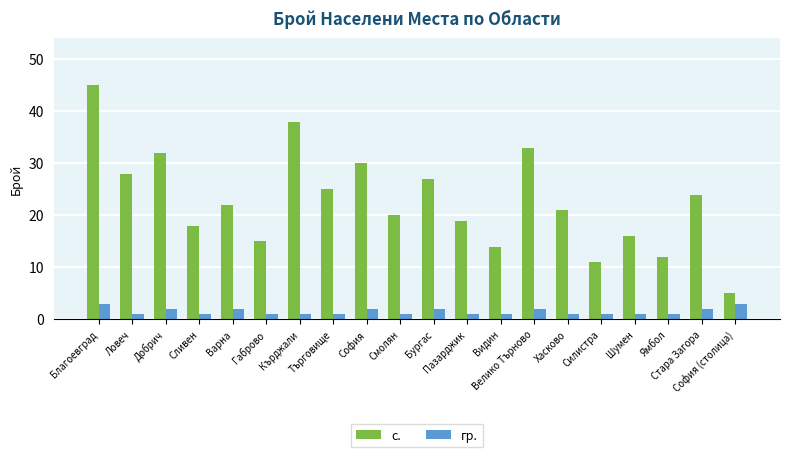

Which series has the largest total across all categories?

с.